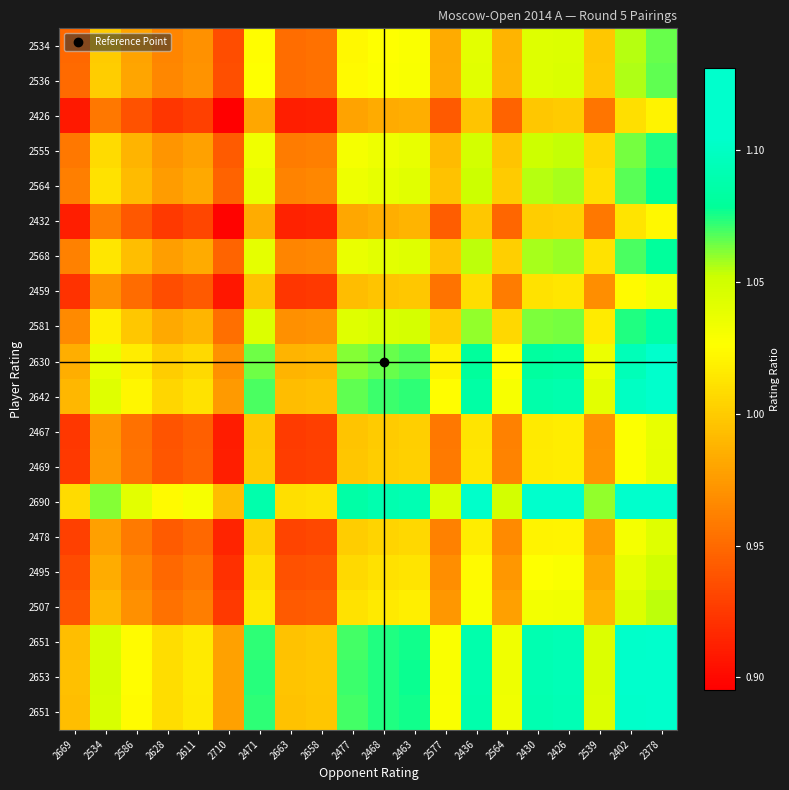

What is the smallest value displayed?

0.9